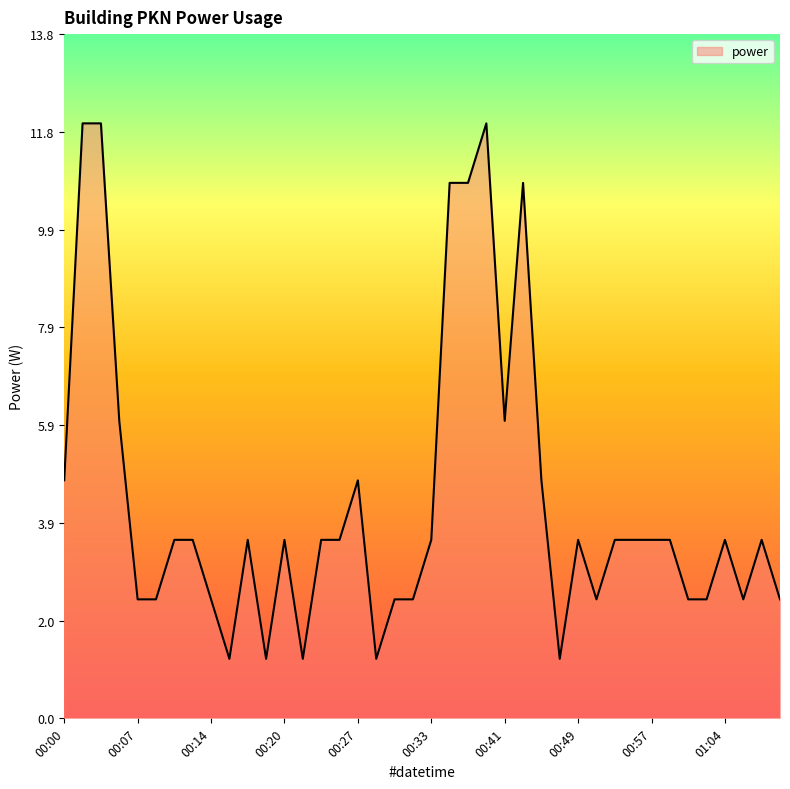

What is the average value?

4.4